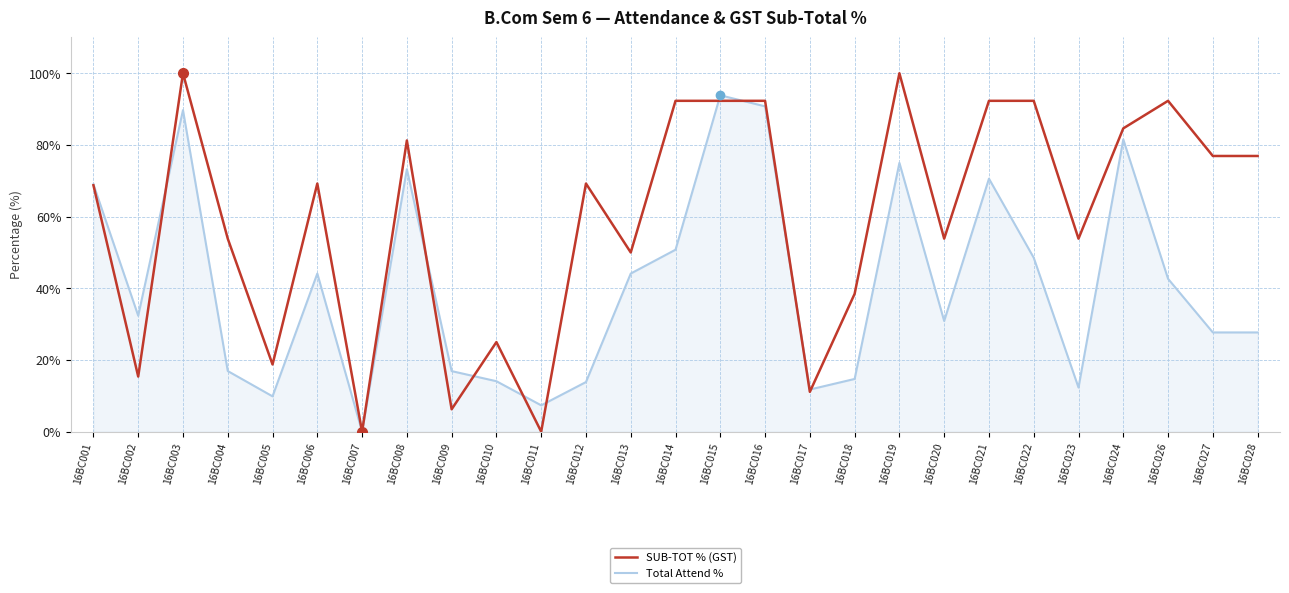

The value of Total Attend % at 16BC003 is 55.3. True or false?

False